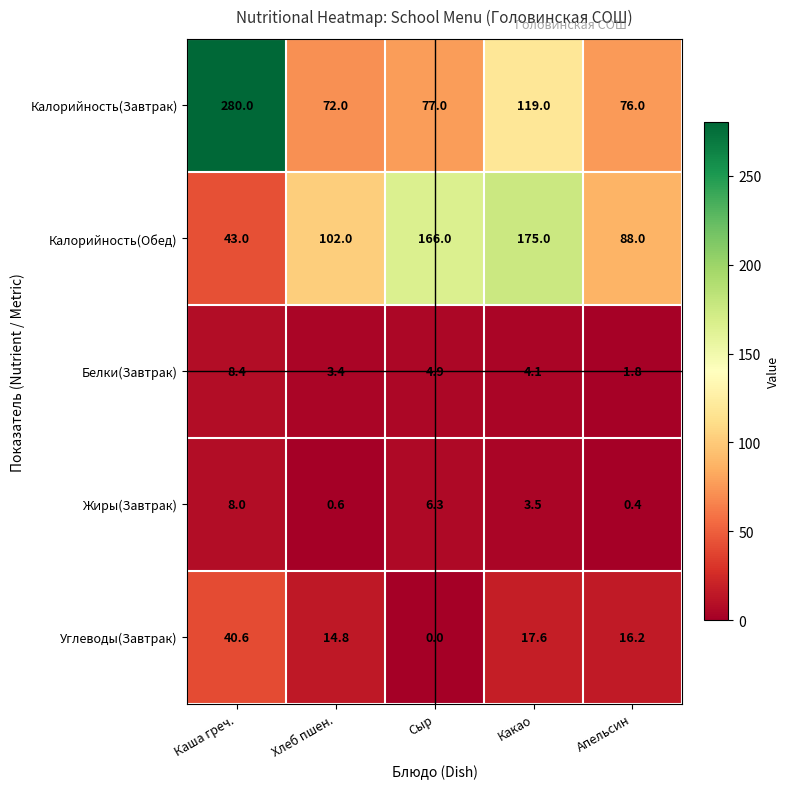

What is the spread (max minus min) of values at Какао?

171.5